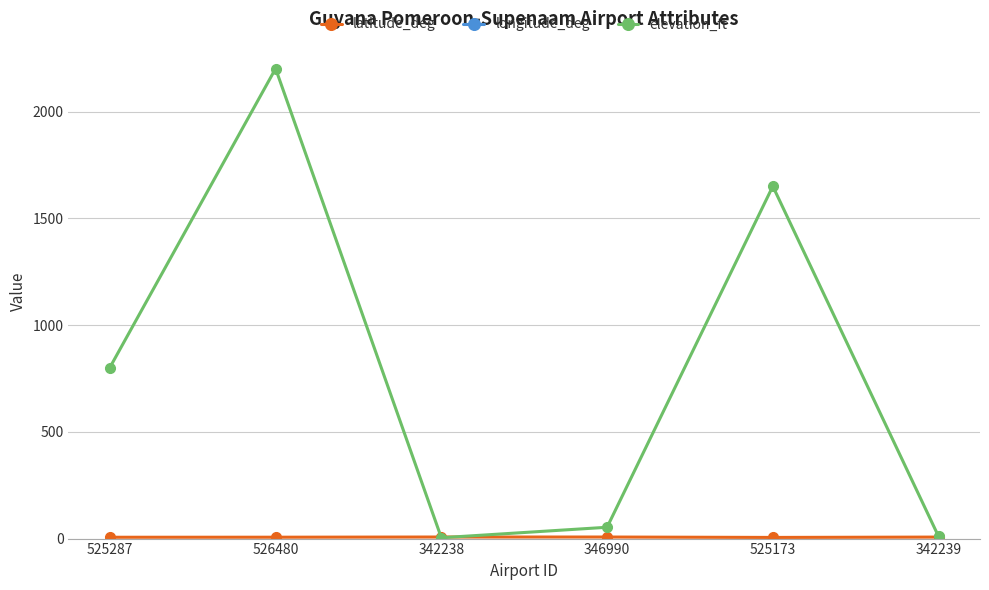

True or false: longitude_deg has a value of -58.5 at 346990.

True